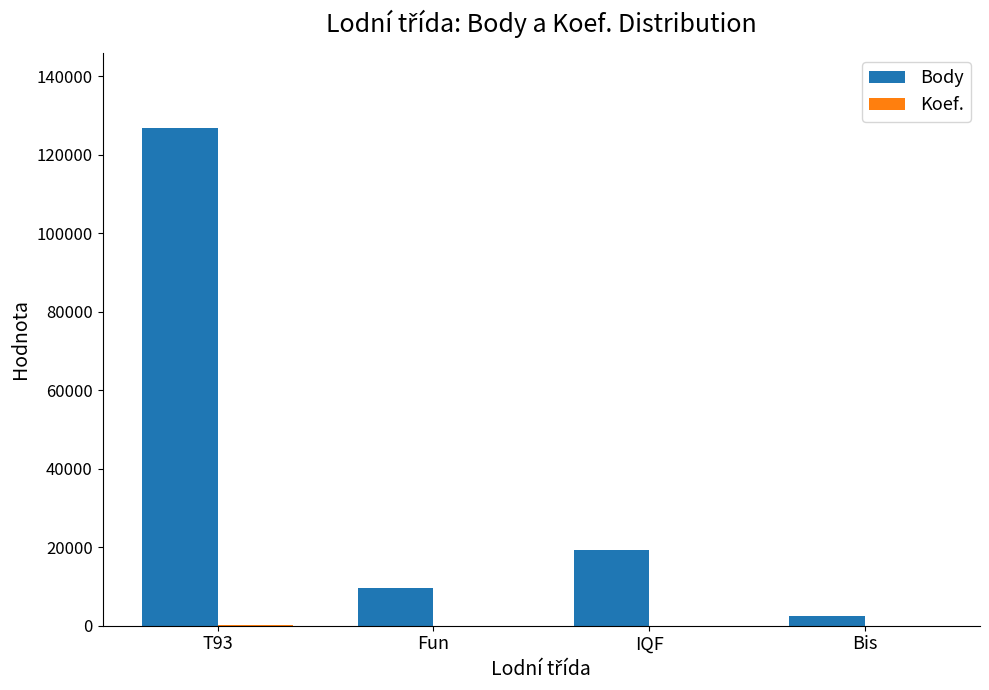

What is the sum of the Body values at Fun and Bis?

11958